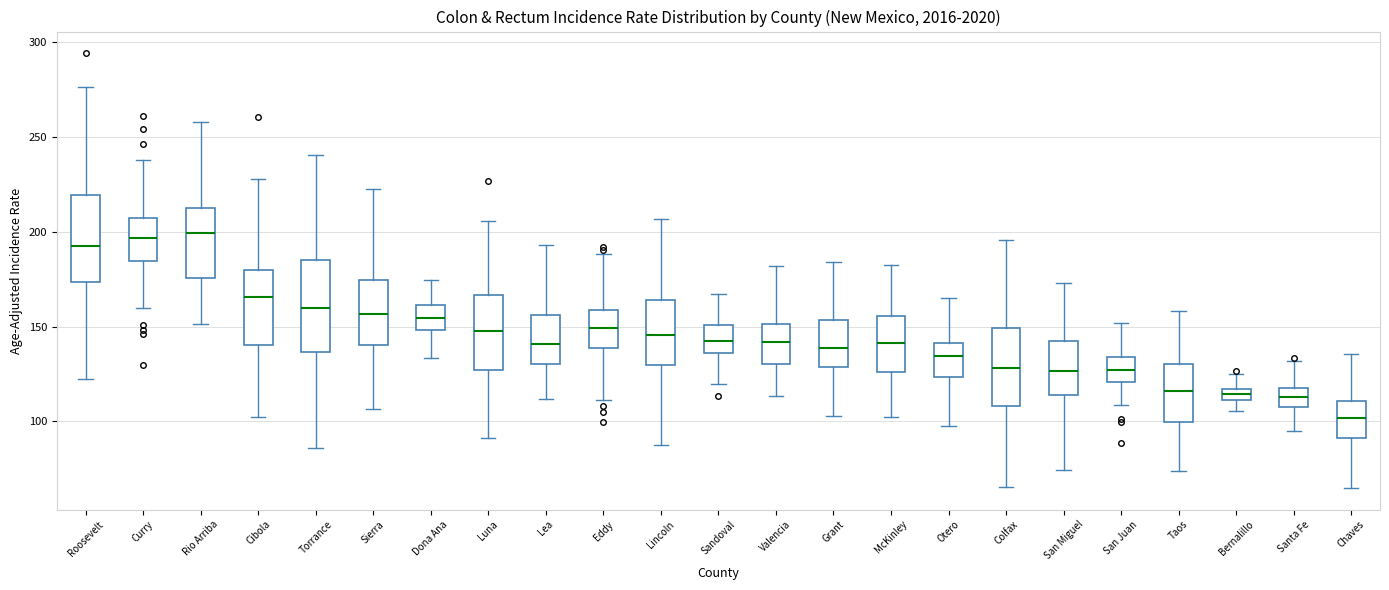

Where does the upper whisker of the box for Sandoval end on the y-axis? The values are not printed on the chart, so give them approximately, as read against the axis.

165